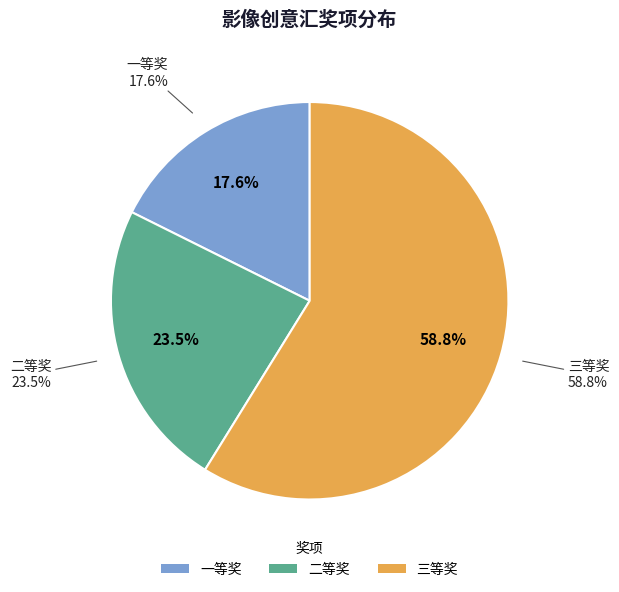

True or false: 二等奖 accounts for 24% of the total.

True